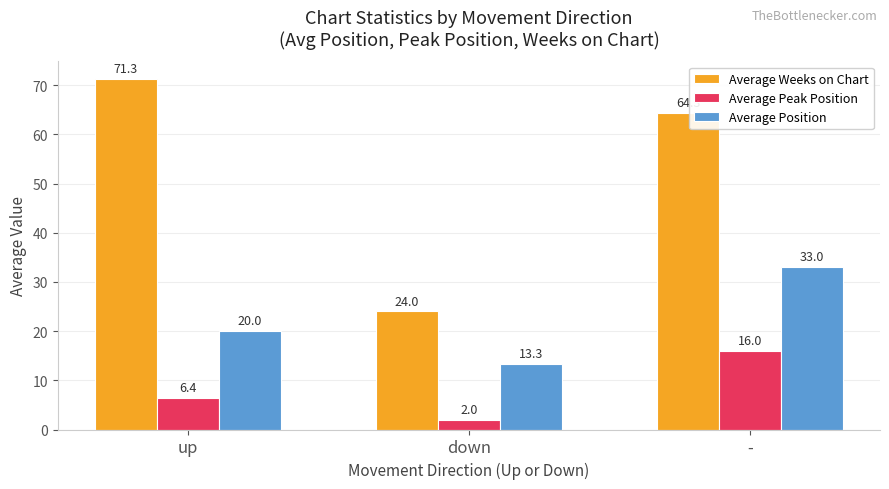

Between down and -, which series saw the biggest shift?

Average Weeks on Chart